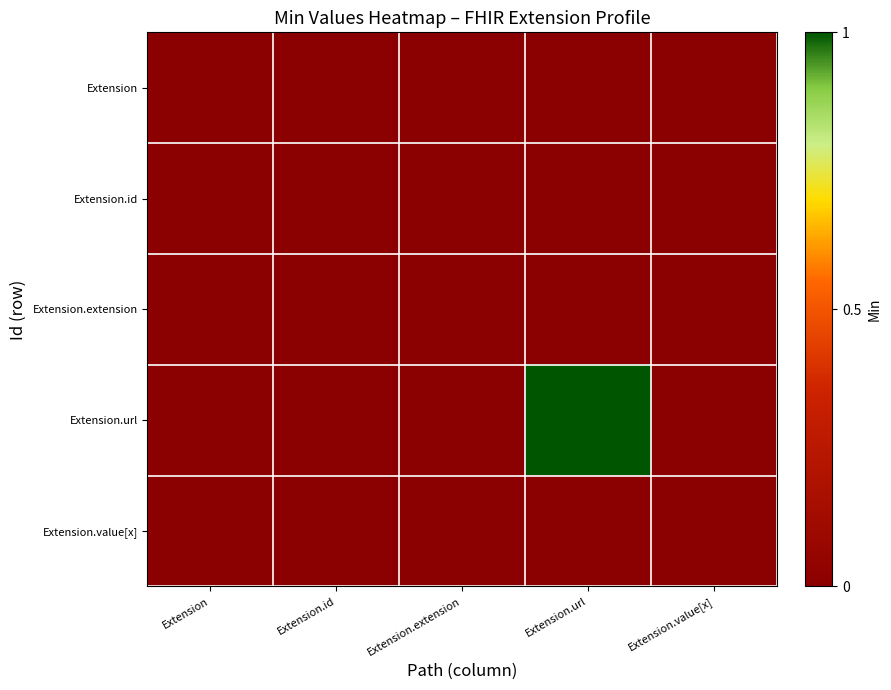

Between Extension.extension and Extension.url, which series saw the biggest shift?

Extension.url